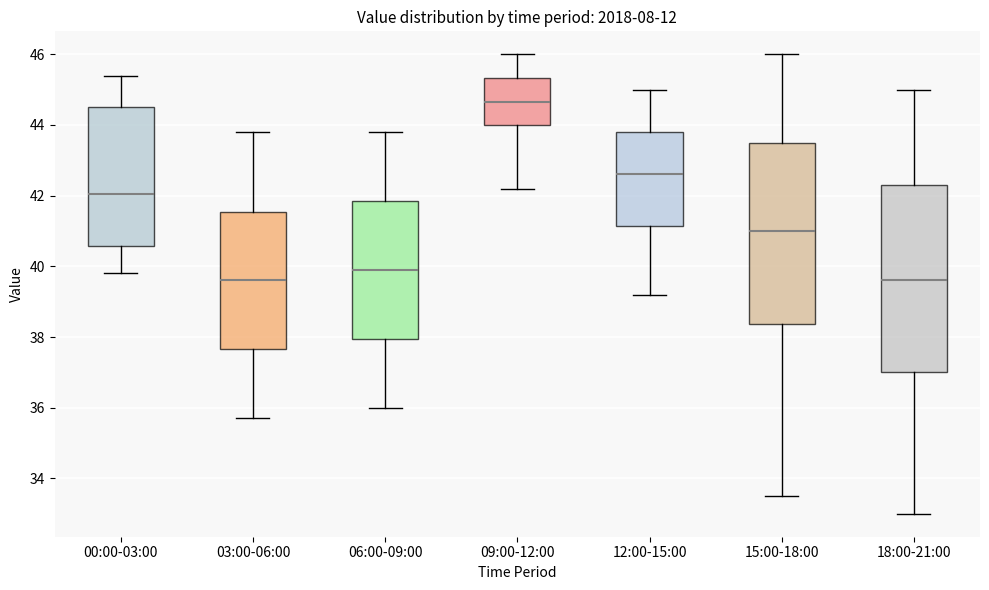

Where does the upper whisker of the box for 06:00-09:00 end on the y-axis? The values are not printed on the chart, so give them approximately, as read against the axis.

43.8